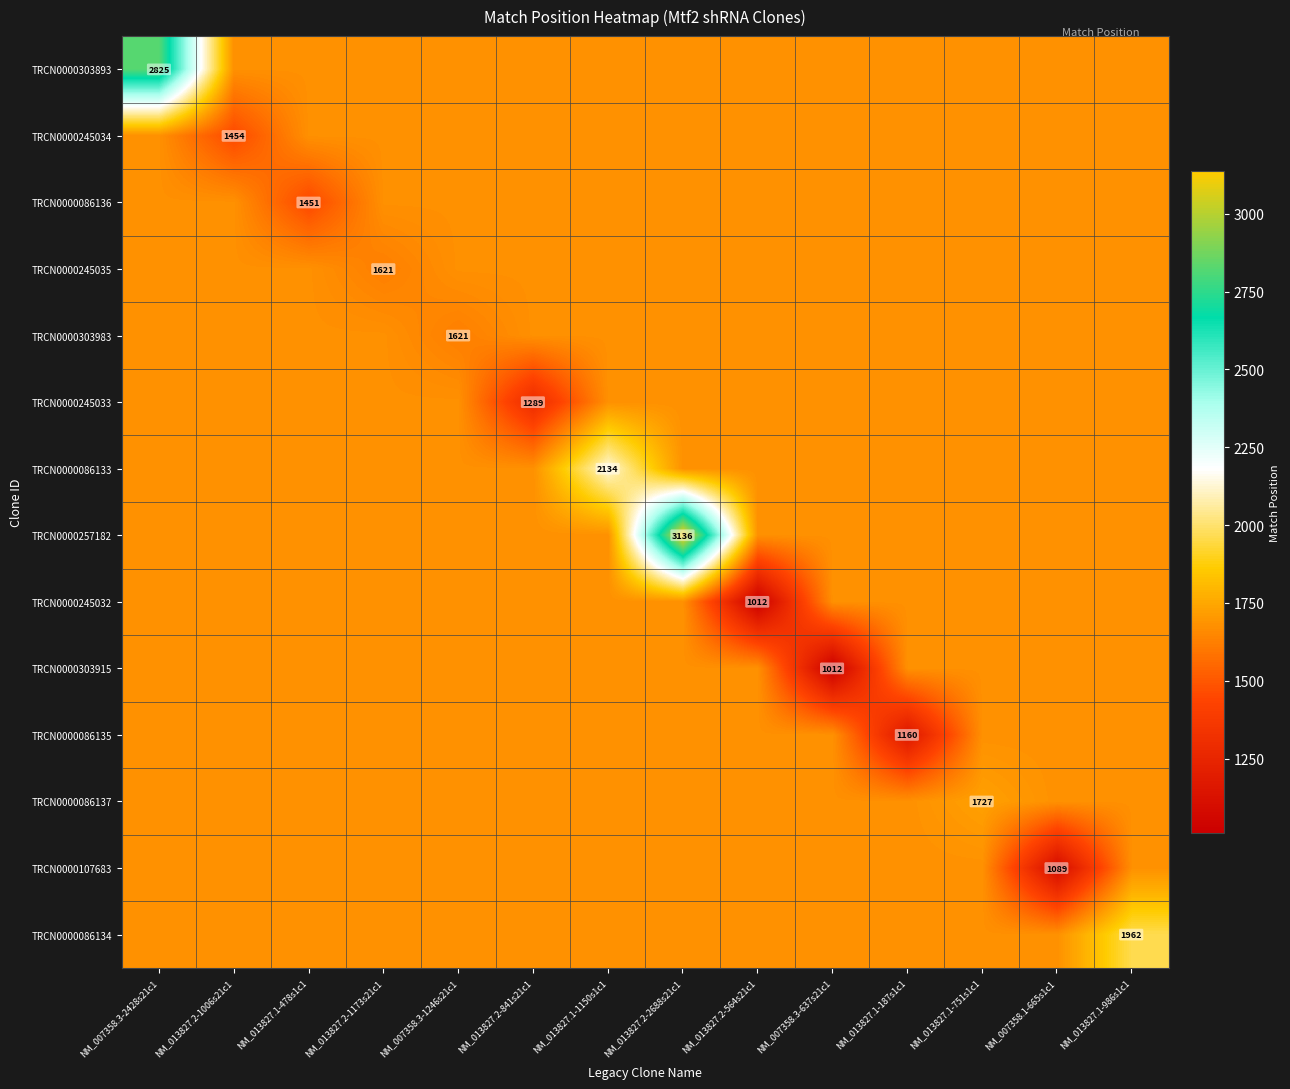

What is the approximate value of TRCN0000303893 at NM_013827.2-1173s21c1?

1678.1